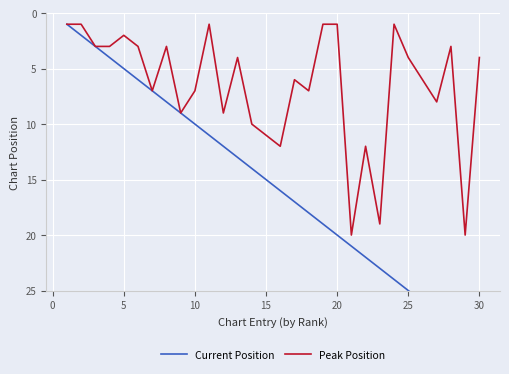

The Peak Position series shows 4 at 10. True or false?

False